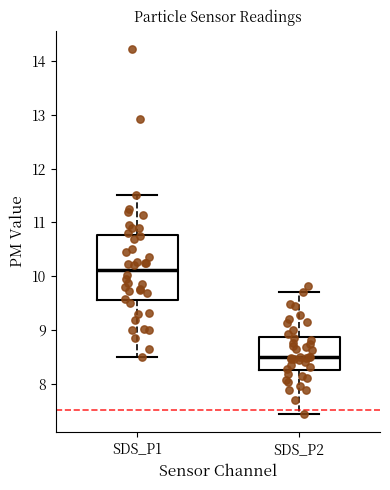

Which box's median line is the highest?

SDS_P1